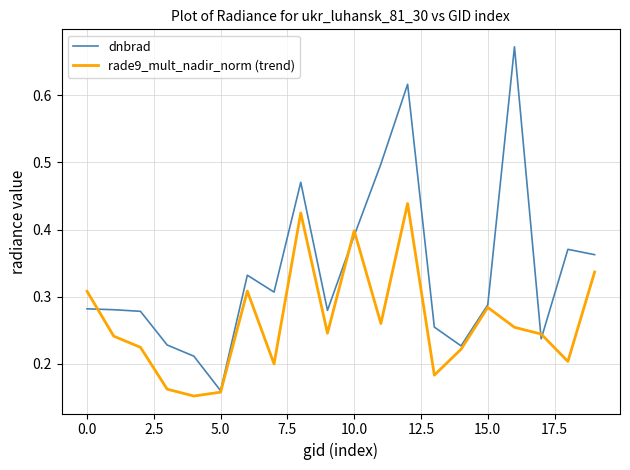

Which series has the largest total across all categories?

dnbrad